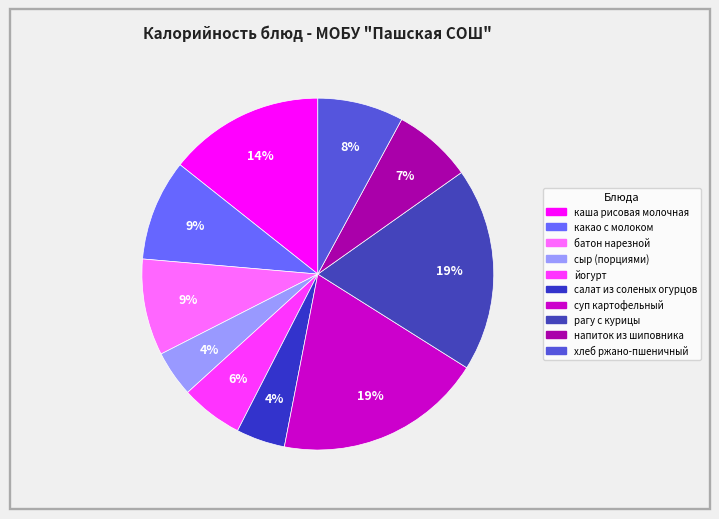

Count the number of slices in the pie.

10